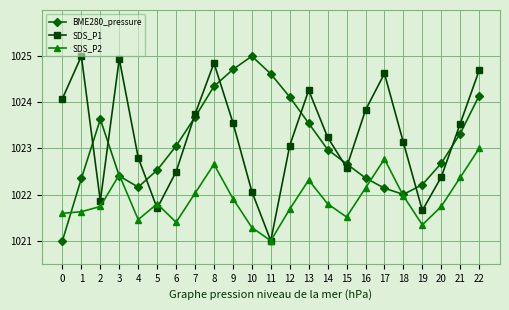

What is the value of the BME280_pressure point at the 2nd from the left?

1022.4